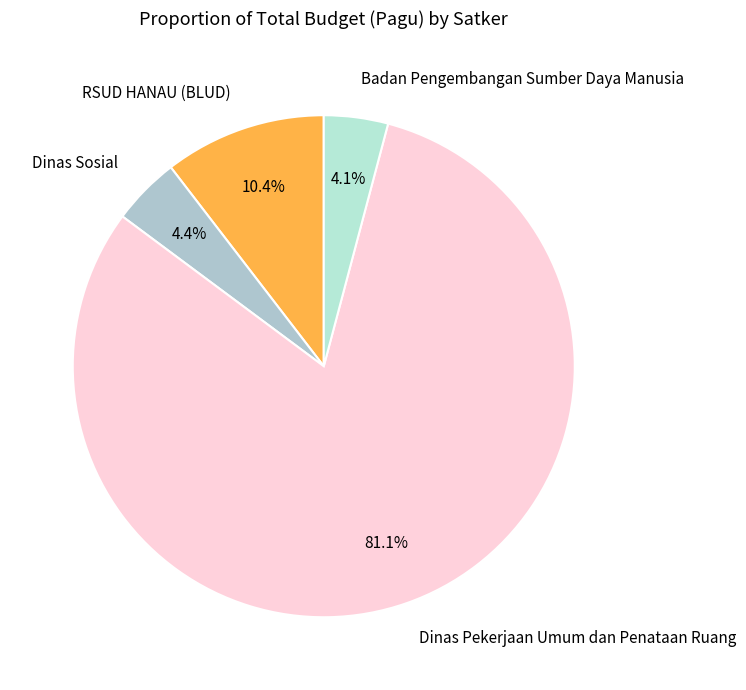

How many segments does this pie chart have?

4